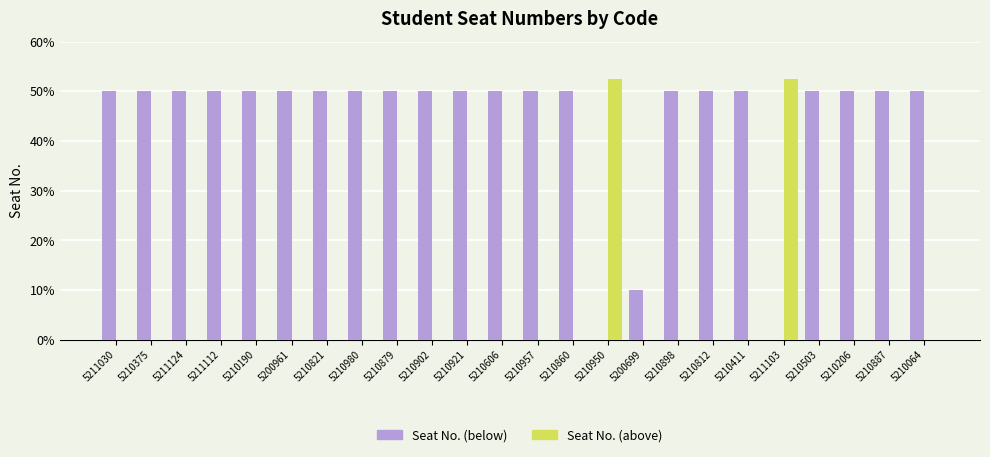

How many groups of bars are there?

24